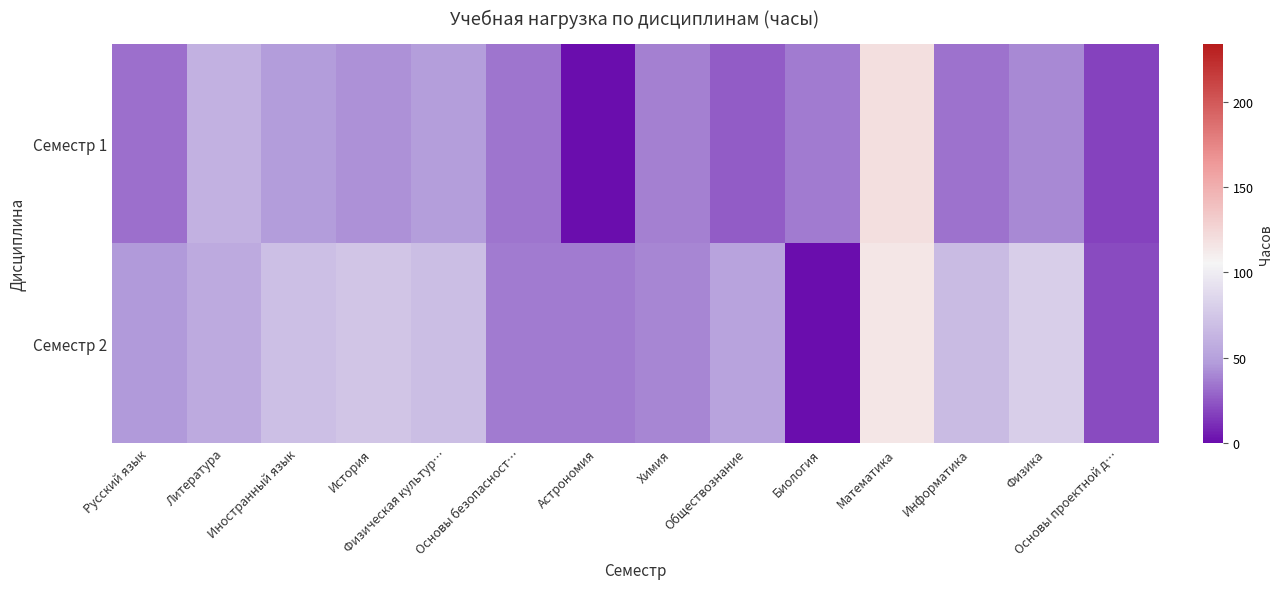

At how many categories does at least one series exceed 114?

1